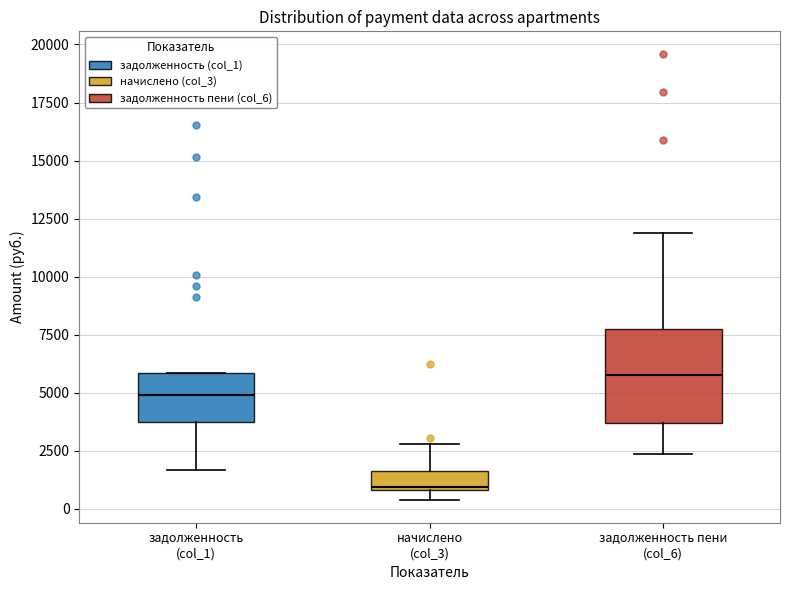

Reading left to right, transcribe this box plot: for each box, give where its median line is, the range the box spans, and where its two whiskers end, as read against the y-axis. The values are not printed on the chart, so give them approximately, as read against the axis.

задолженность (col_1): median 5000, box 3500 to 6000, whiskers 1500 to 6000
начислено (col_3): median 1000, box 1000 to 1500, whiskers 500 to 3000
задолженность пени (col_6): median 6000, box 3500 to 7500, whiskers 2500 to 12000